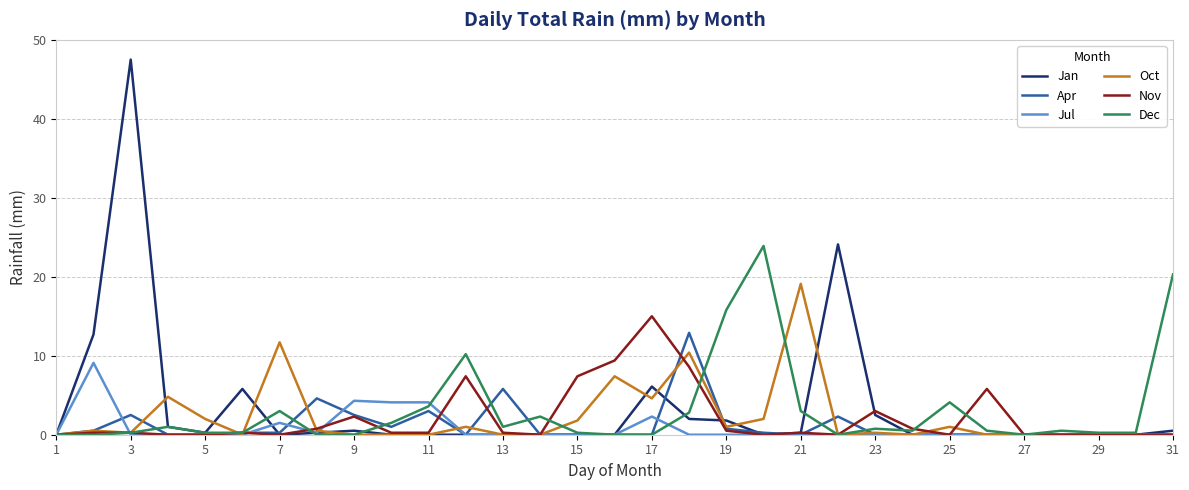

Which series has the largest range (max minus min)?

Jan